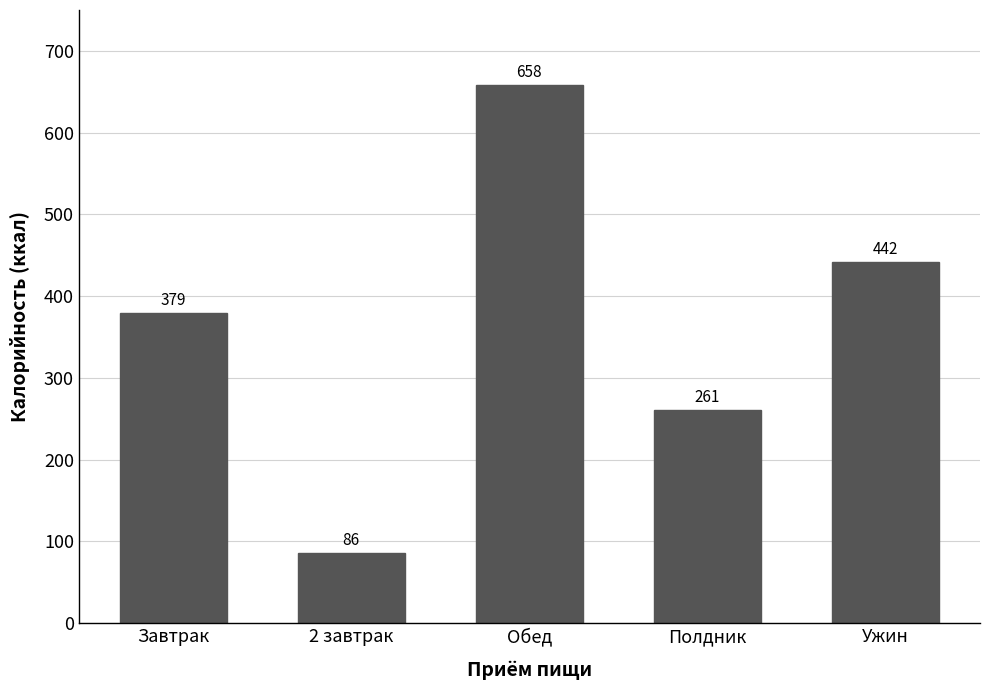

What is the value of the 1st bar from the left?

379